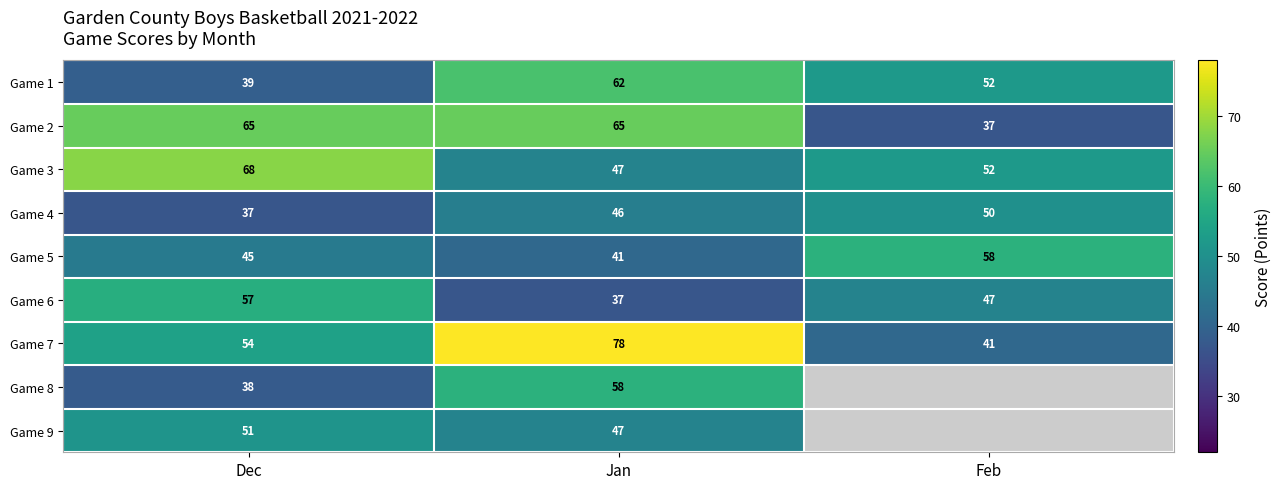

What is the difference between the highest and lowest values at Dec?

31